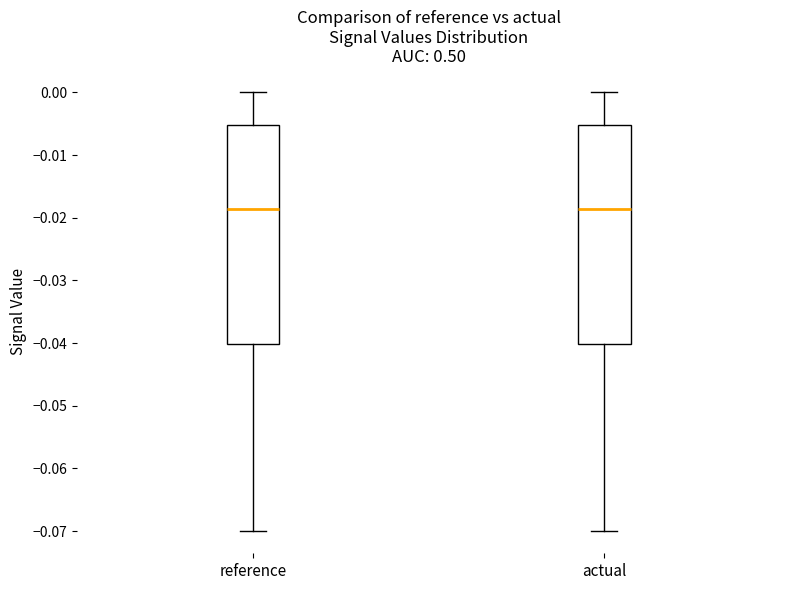

Where does the lower whisker of the box for reference end on the y-axis? The values are not printed on the chart, so give them approximately, as read against the axis.

-0.070